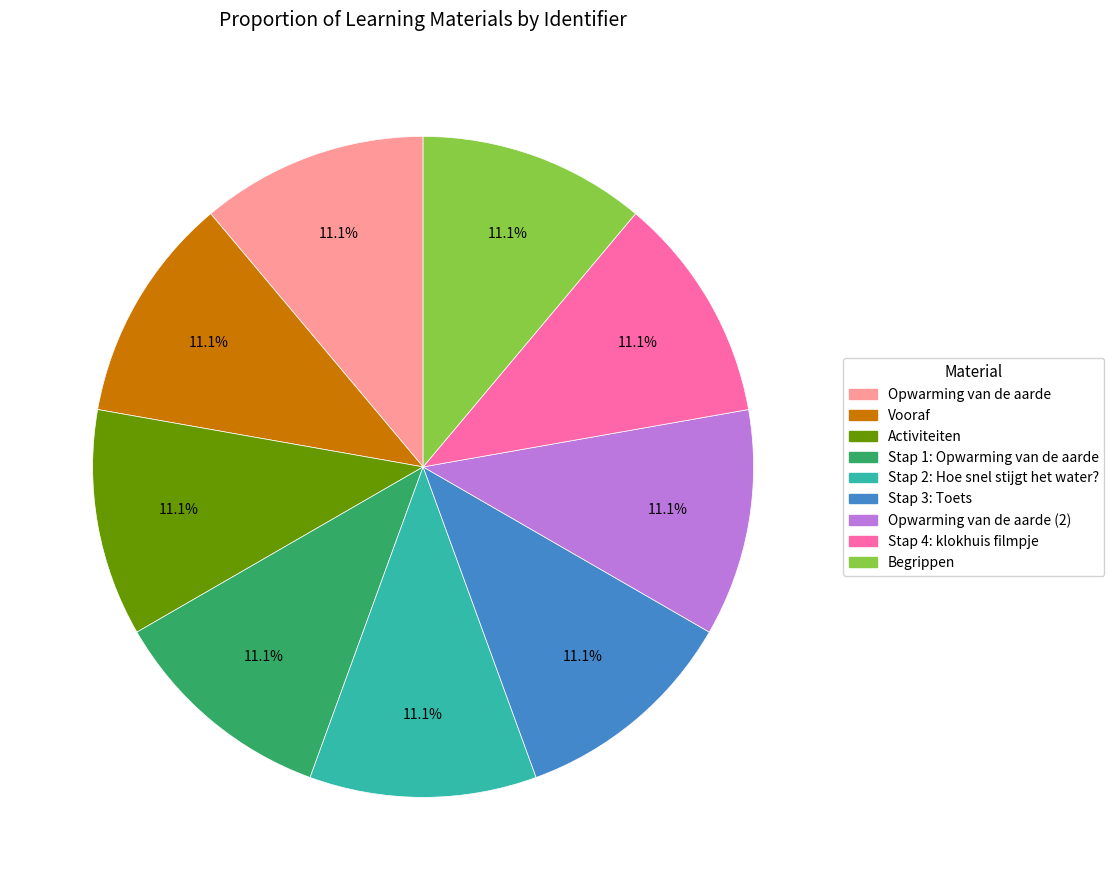

Does any single category account for the majority?

No